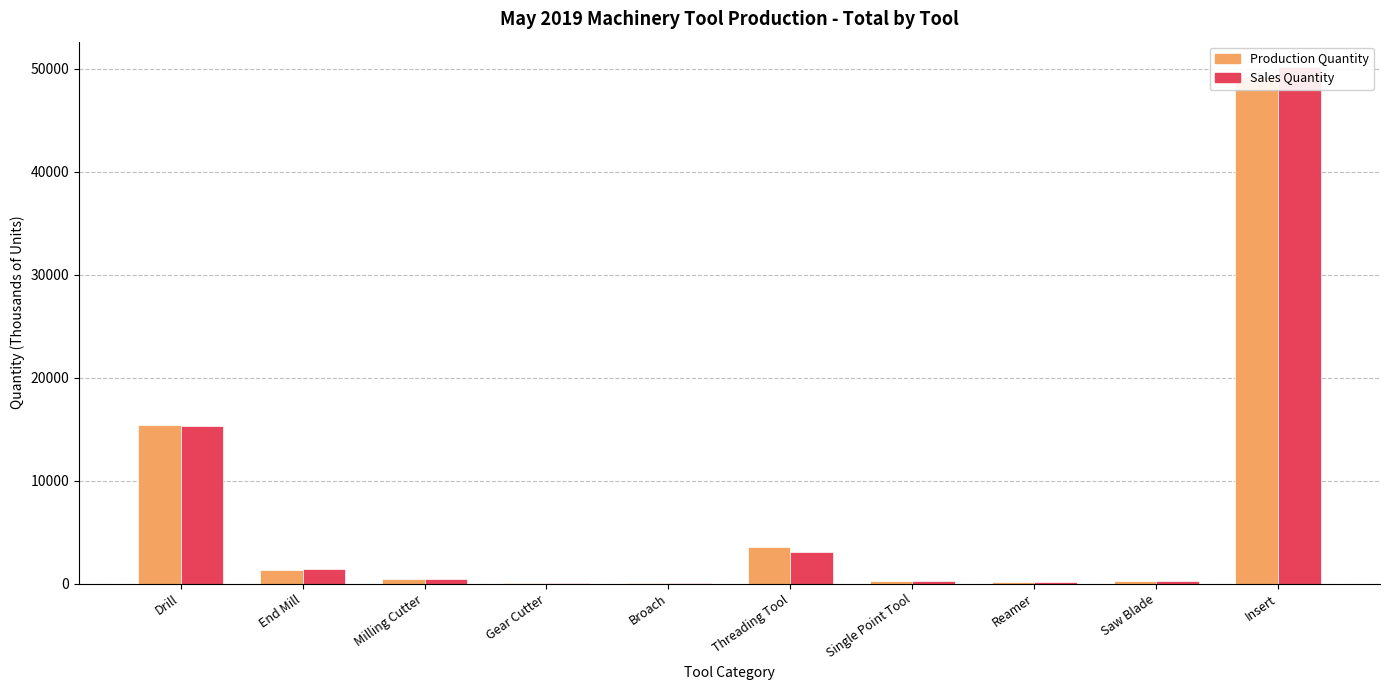

What is the total value across all series at Threading Tool?

6598.1